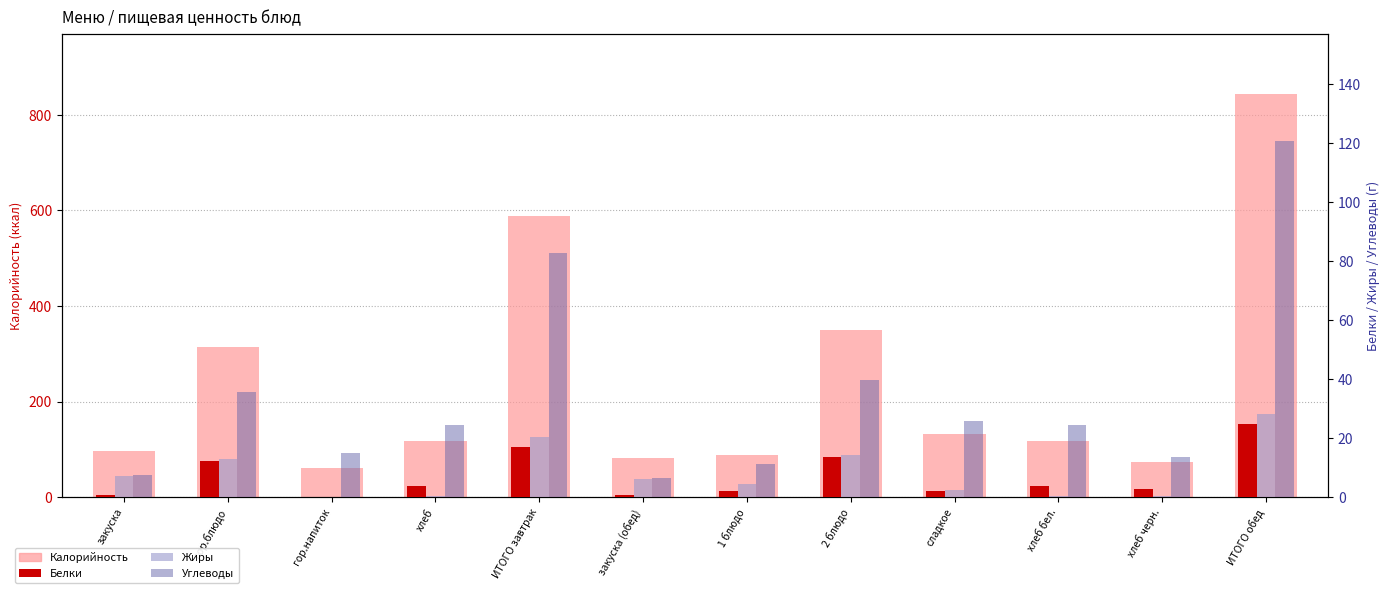

Reading left to right, what are all the values shown in this chart?

Калорийность: закуска=96.6	гор.блюдо=315.0	гор.напиток=60.0	хлеб=117.5	ИТОГО завтрак=589.1	закуска (обед)=82.8	1 блюдо=88.8	2 блюдо=350.0	сладкое=131.9	хлеб бел.=117.5	хлеб черн.=72.4	ИТОГО обед=843.4
Белки: закуска=0.8	гор.блюдо=12.2	гор.напиток=0.1	хлеб=3.8	ИТОГО завтрак=16.9	закуска (обед)=0.7	1 блюдо=2.0	2 блюдо=13.6	сладкое=2.0	хлеб бел.=3.8	хлеб черн.=2.6	ИТОГО обед=24.8
Жиры: закуска=7.1	гор.блюдо=12.9	гор.напиток=0.0	хлеб=0.4	ИТОГО завтрак=20.4	закуска (обед)=6.1	1 блюдо=4.5	2 блюдо=14.3	сладкое=2.4	хлеб бел.=0.4	хлеб черн.=0.5	ИТОГО обед=28.1
Углеводы: закуска=7.4	гор.блюдо=35.6	гор.напиток=15.0	хлеб=24.6	ИТОГО завтрак=82.7	закуска (обед)=6.4	1 блюдо=11.1	2 блюдо=39.6	сладкое=25.6	хлеб бел.=24.6	хлеб черн.=13.6	ИТОГО обед=120.9